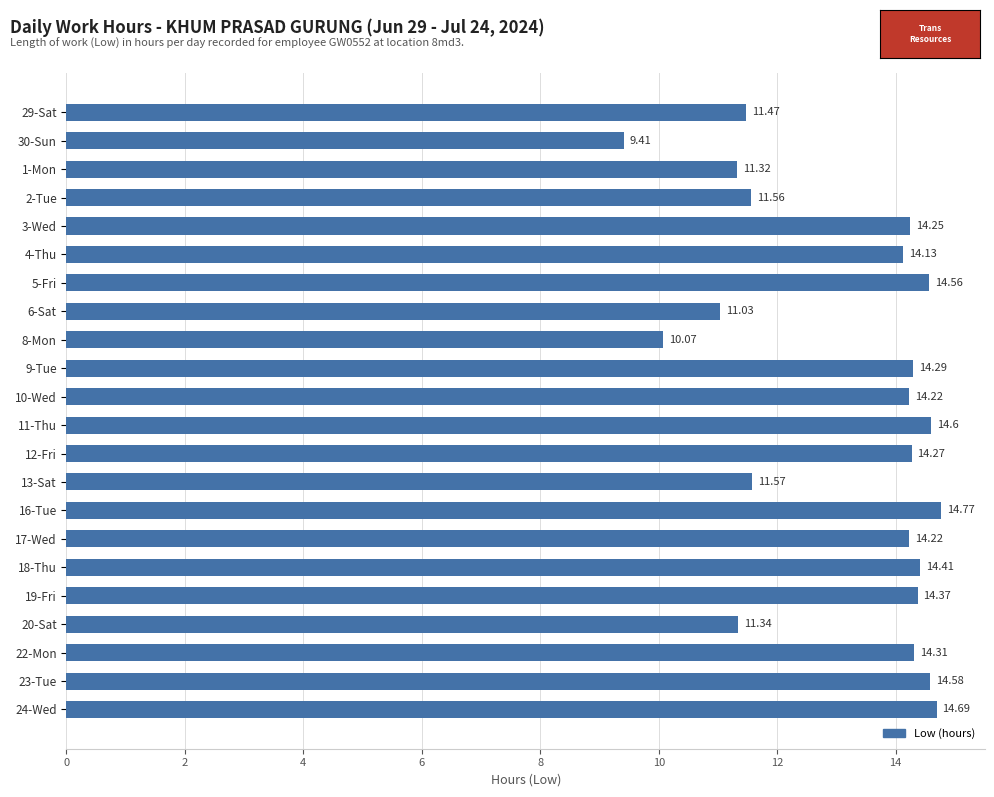

Are the bars horizontal?

Yes